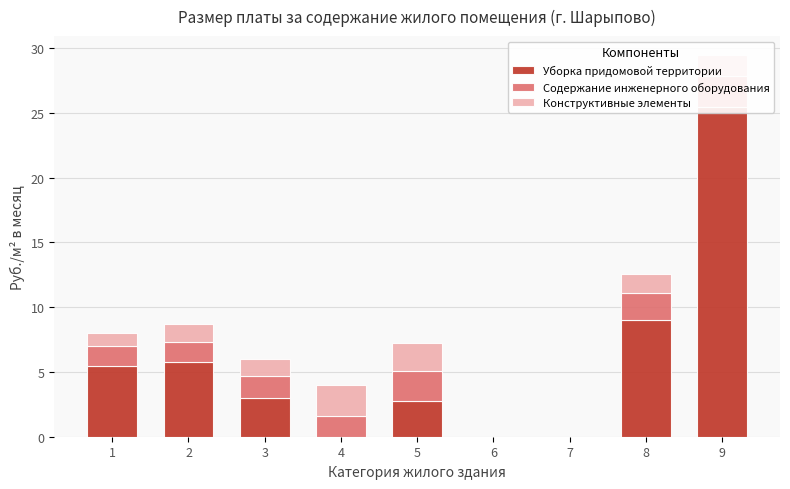

What is the difference between the second highest and minimum values in the Содержание инженерного оборудования series?

2.3